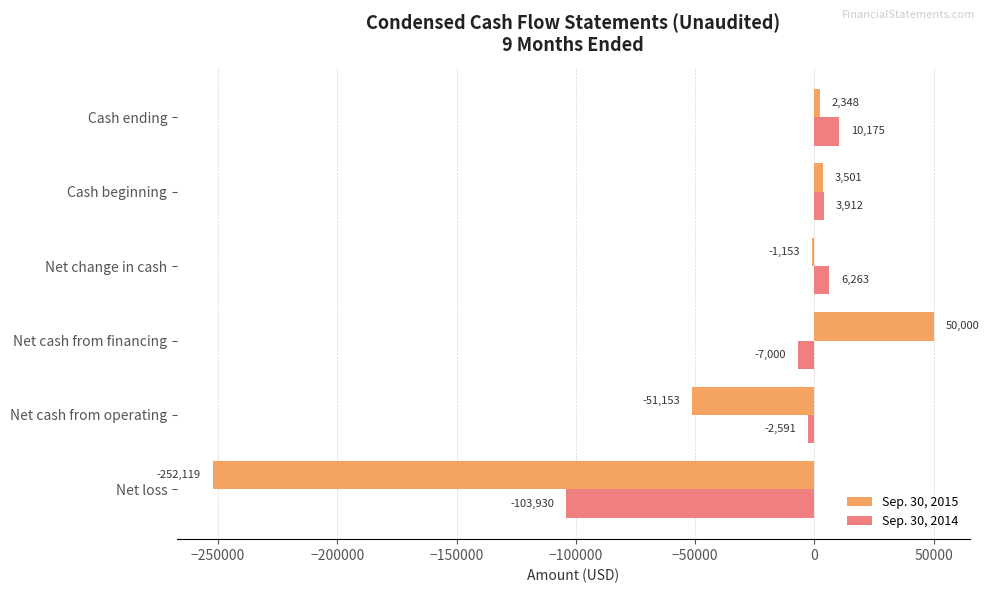

What is the sum of all Sep. 30, 2015 values?

-248576